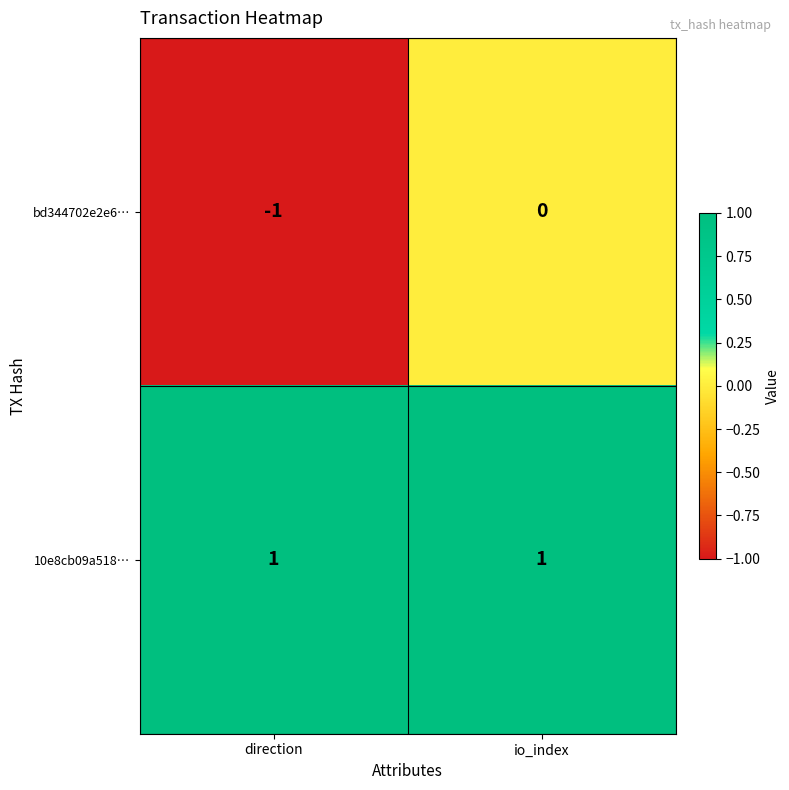

What is the total value across all series at io_index?

1